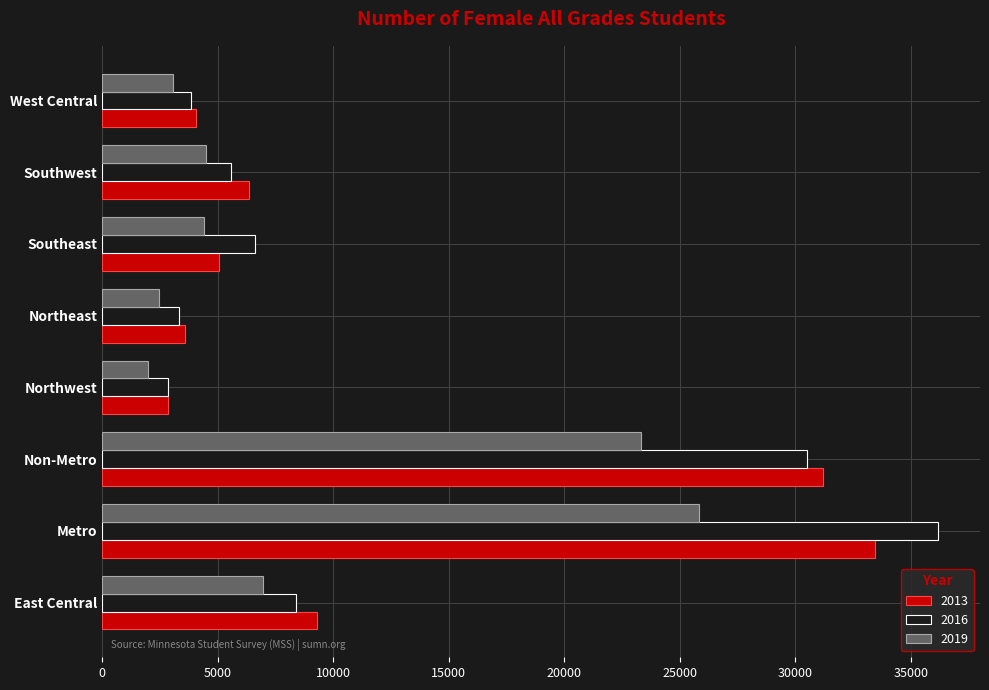

Is it true that 2016 equals 21237 at Non-Metro?

False